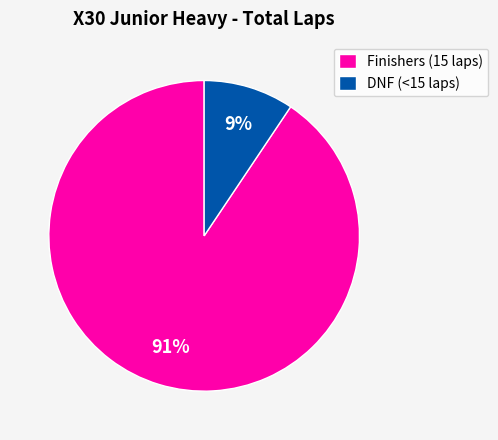

To the nearest percent, what percentage of the pie is DNF (<15 laps)?

9%